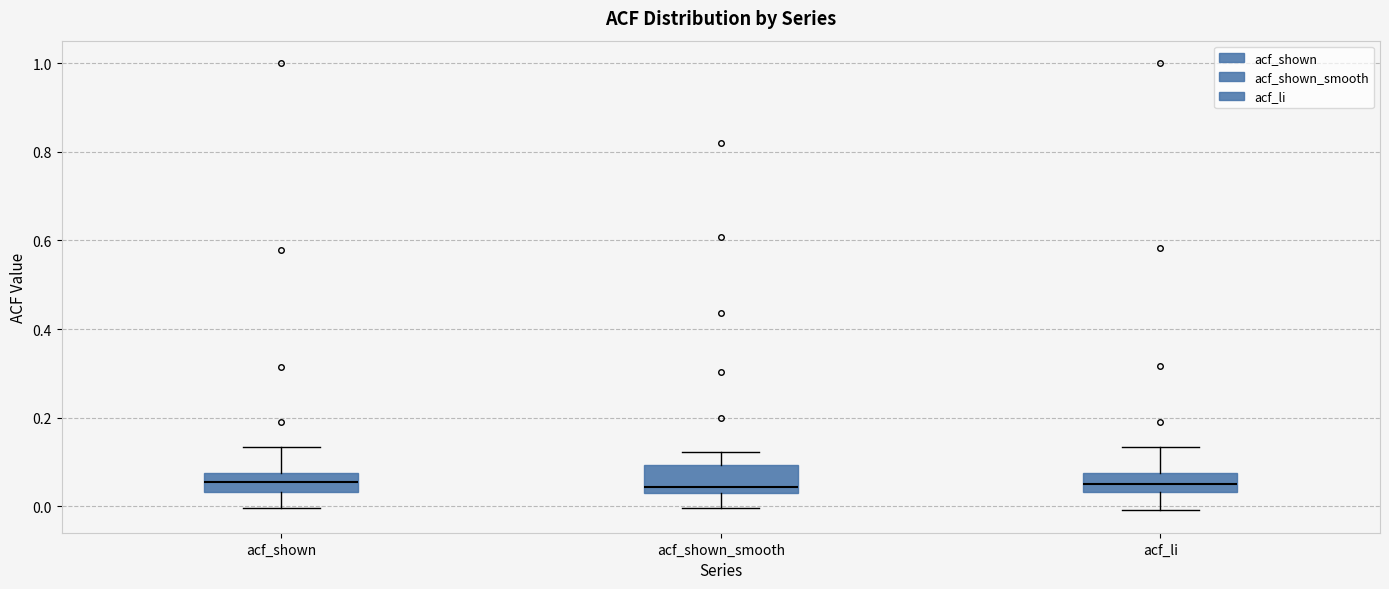

Reading left to right, read every box against the y-axis: the position of its median line, the range the box covers, and the ends of its whiskers. The values are not printed on the chart, so give them approximately, as read against the axis.

acf_shown: median 0.06, box 0.04 to 0.08, whiskers 0.00 to 0.14
acf_shown_smooth: median 0.04 (just above the box's lower edge), box 0.04 to 0.10, whiskers 0.00 to 0.12
acf_li: median 0.06, box 0.04 to 0.08, whiskers 0.00 to 0.14